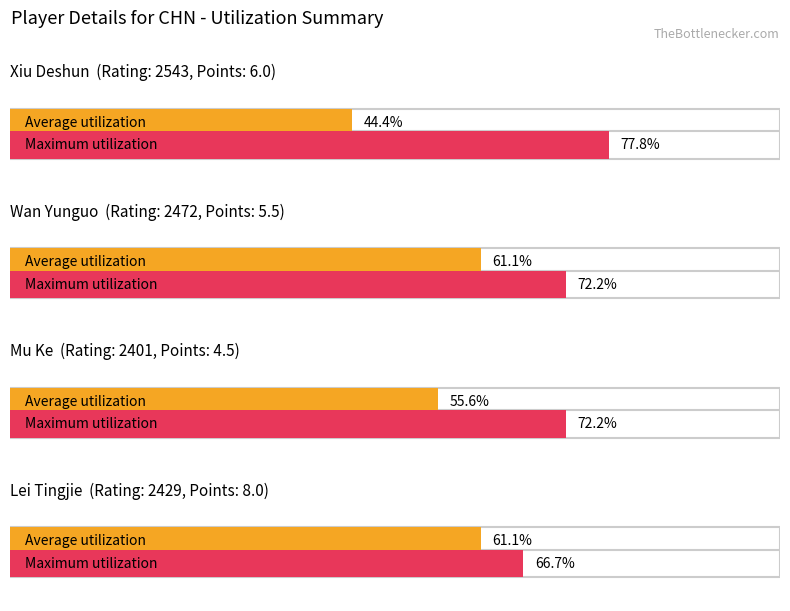

At which category is the sum across all series the highest?

Wan Yunguo